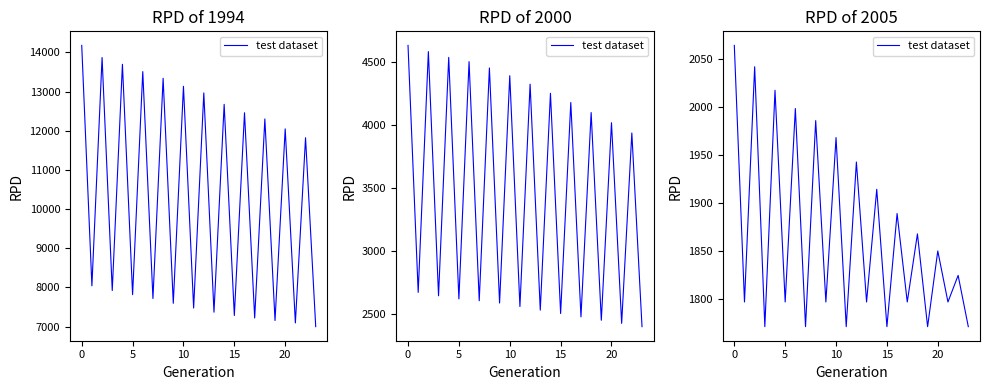

Which has a higher value, 8 or 10?

8